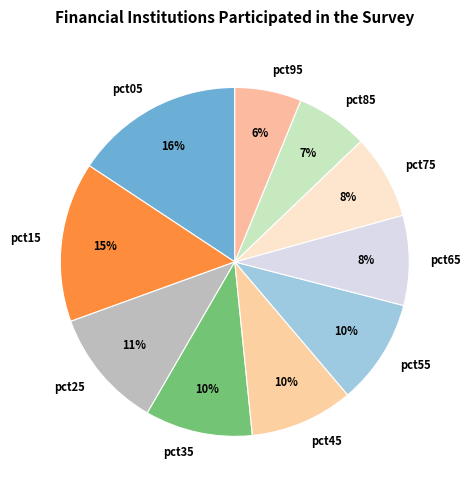

How many segments does this pie chart have?

10